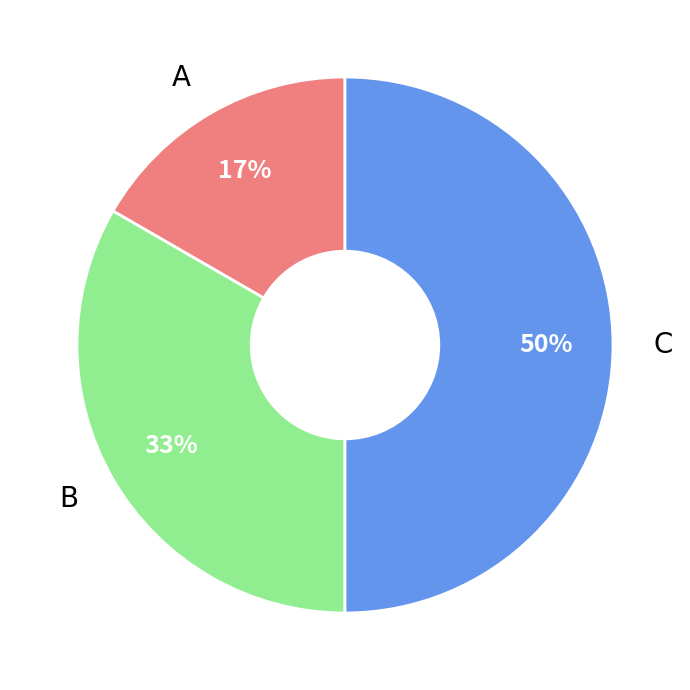

Does A represent more than half of the total?

No